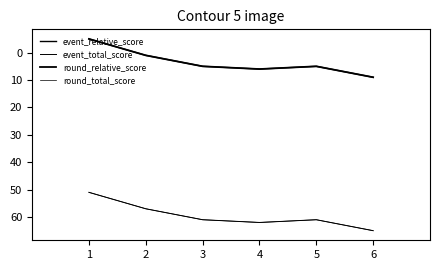

At which category does the chart reach its minimum across all series?

1